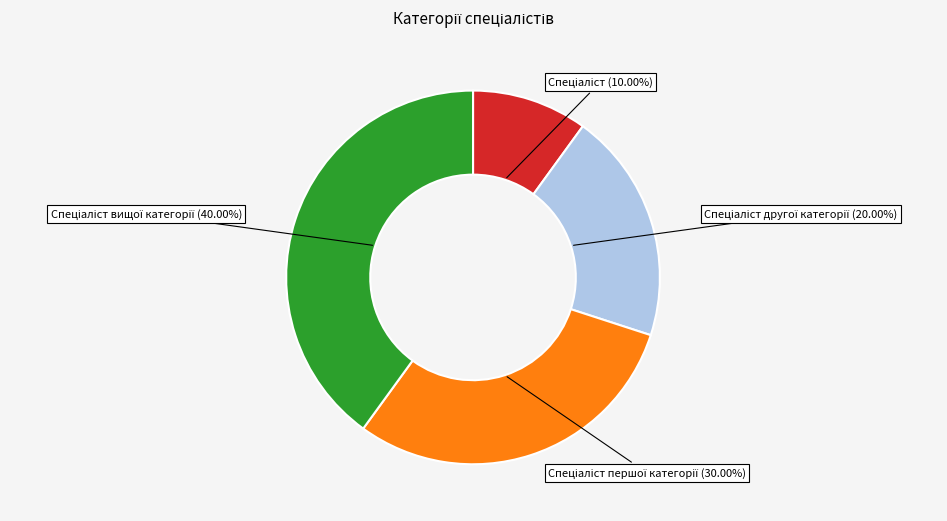

Is there a majority slice in this chart?

No